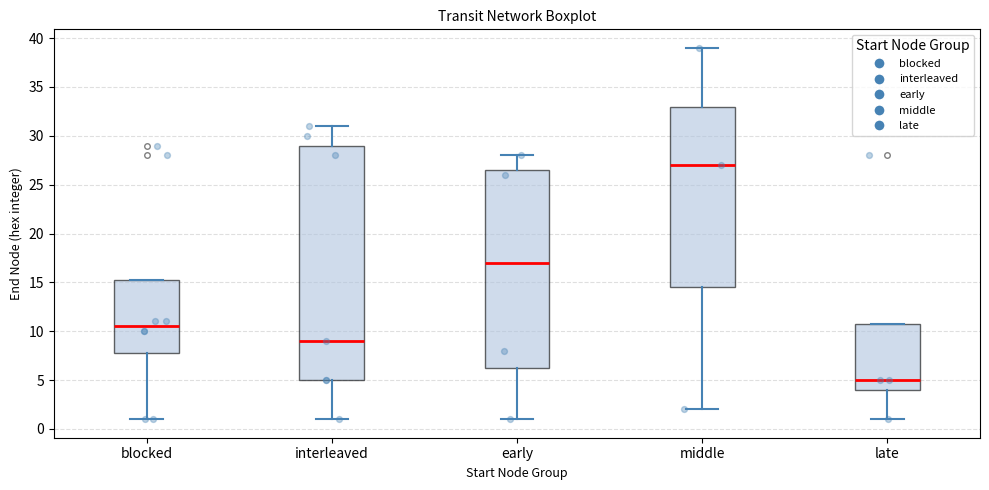

Where is the lower edge of the box for late on the y-axis? The values are not printed on the chart, so give them approximately, as read against the axis.

4.0